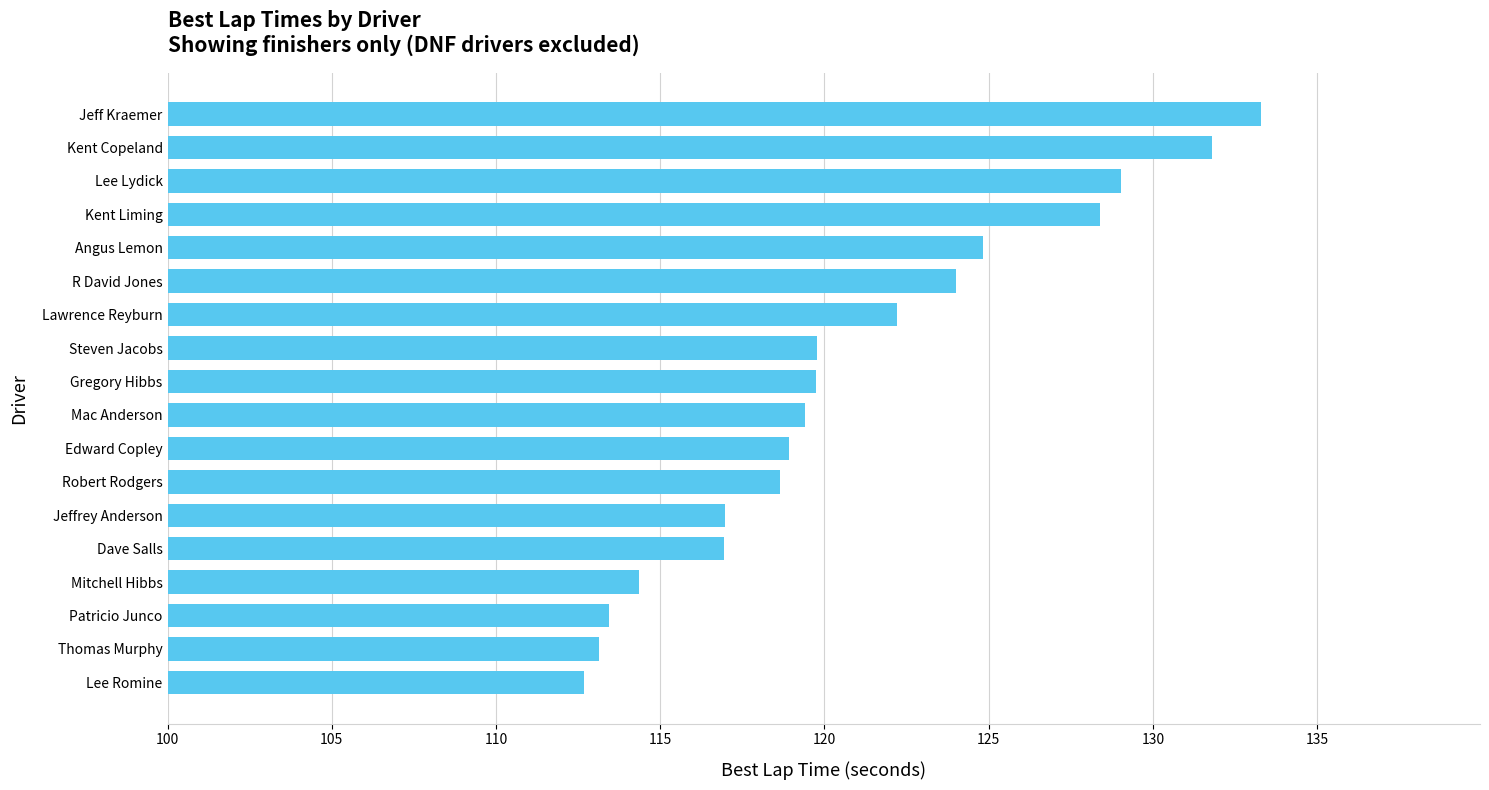

What is the sum of all values?

2177.5